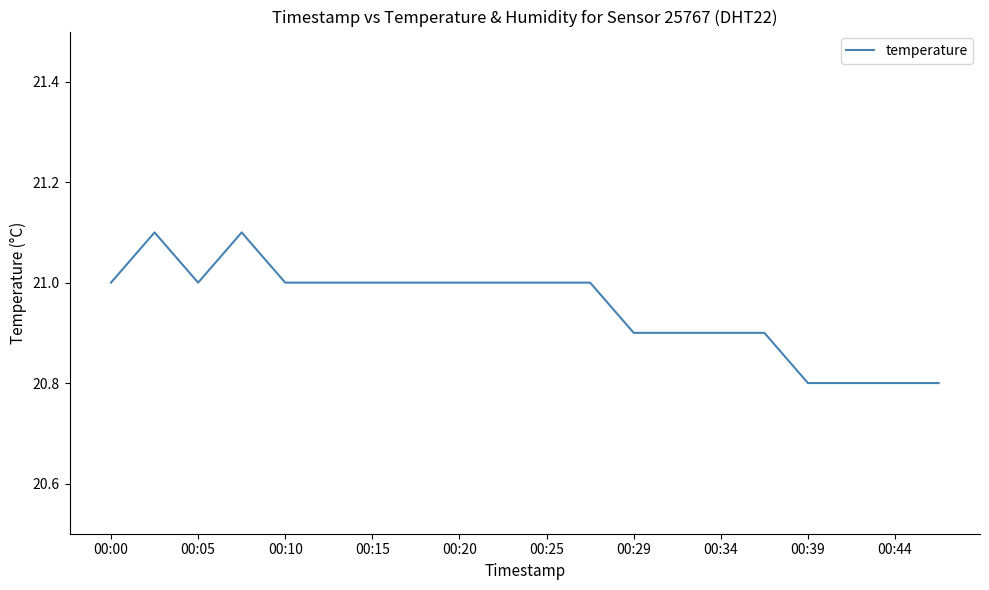

What is the minimum value shown in the chart?

20.8